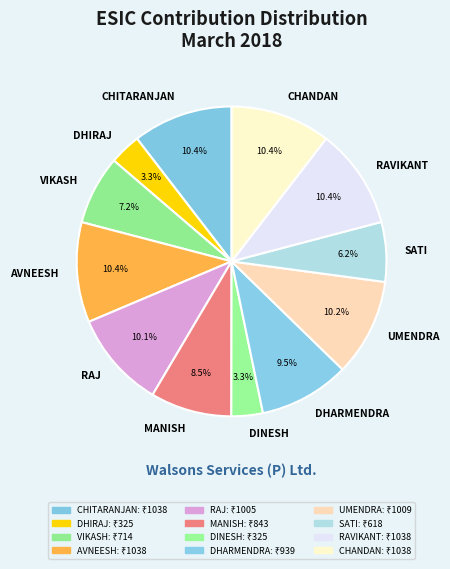

To the nearest percent, what is the average slice percentage?

8%